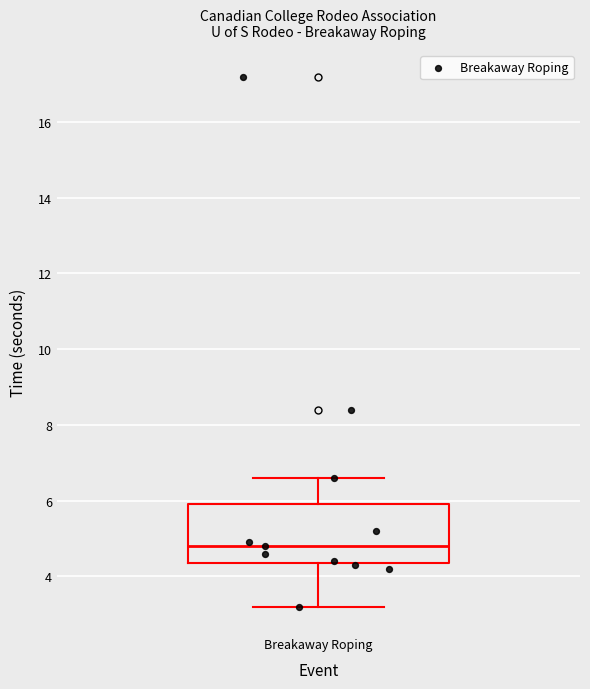

Where is the lower edge of the box for Breakaway Roping on the y-axis? The values are not printed on the chart, so give them approximately, as read against the axis.

4.4